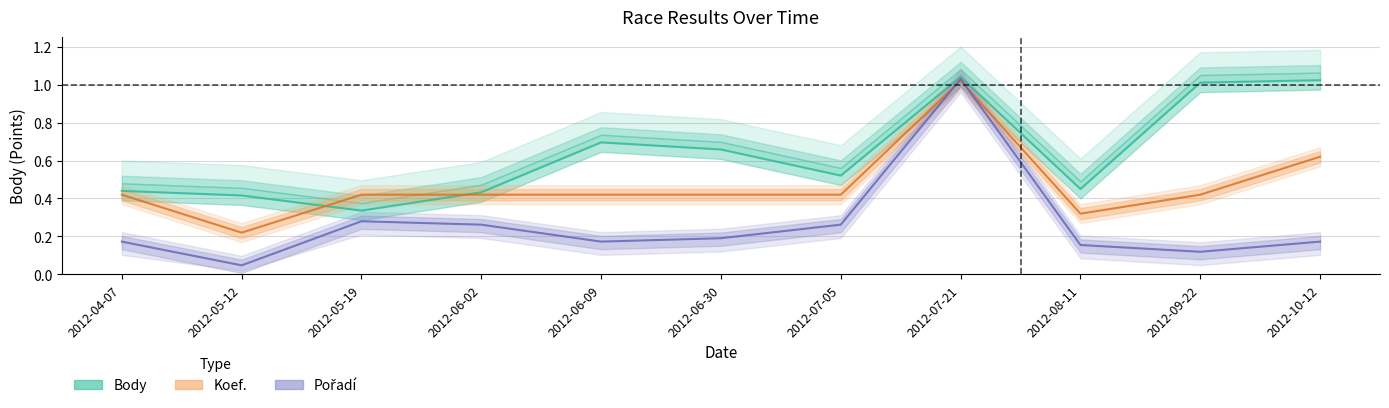

At which label is Pořadí closest to 0?

2012-05-12